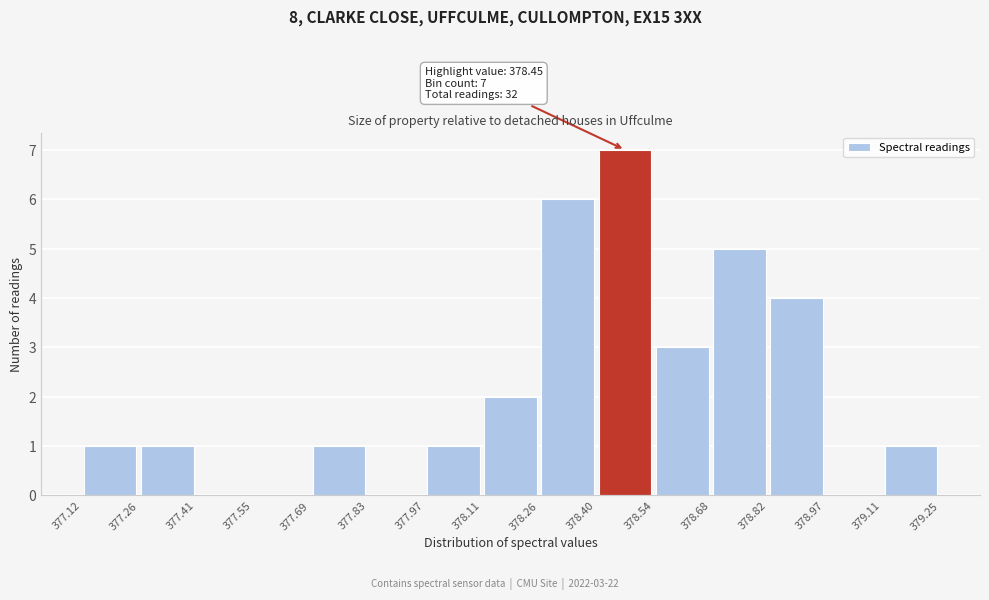

Over which range of the x-axis is the bar tallest?

378.40 to 378.54